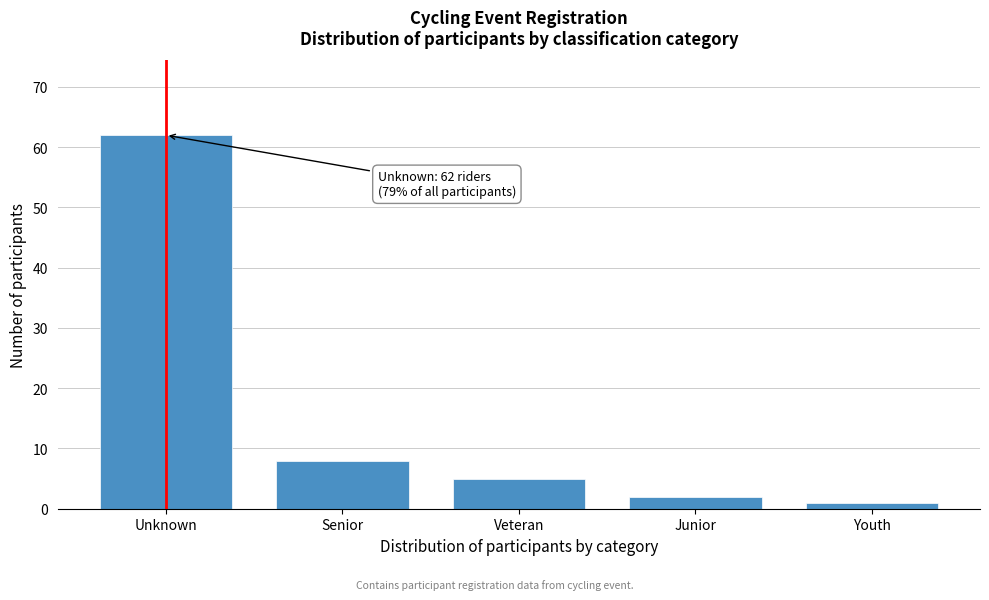

Reading right to left, what are all the values shown in this chart?

1	2	5	8	62